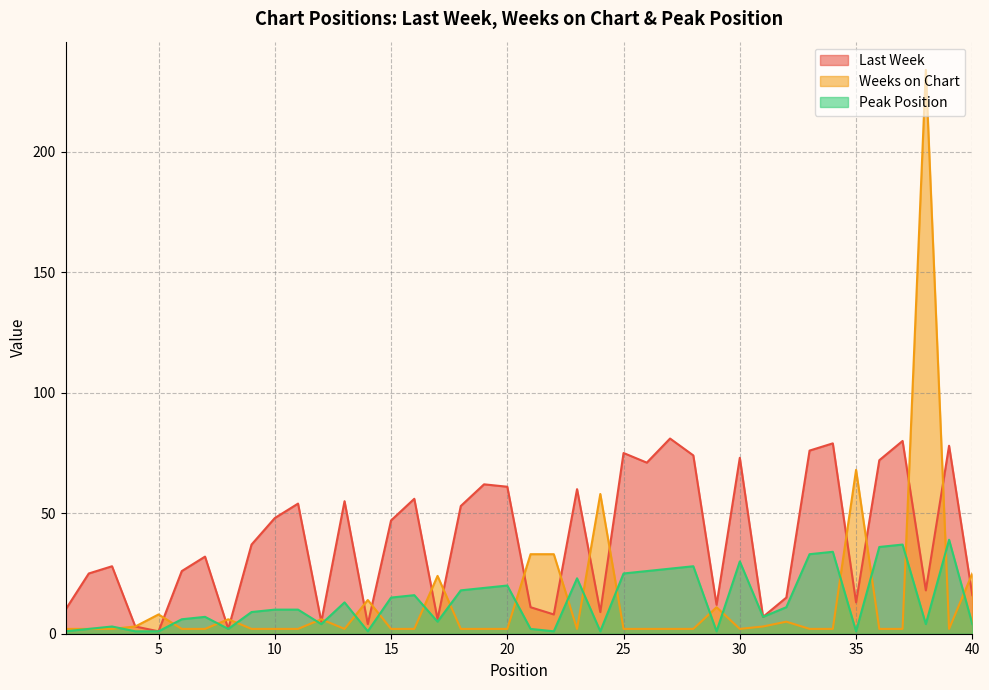

The value of Peak Position at 22 is 1. True or false?

True